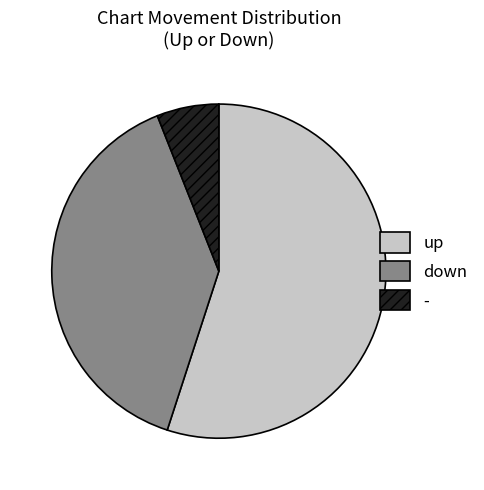

Do - and up together represent more than half of the pie?

Yes